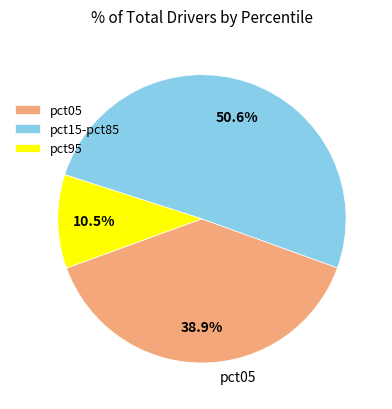

Which category has the smallest portion of the pie?

pct95